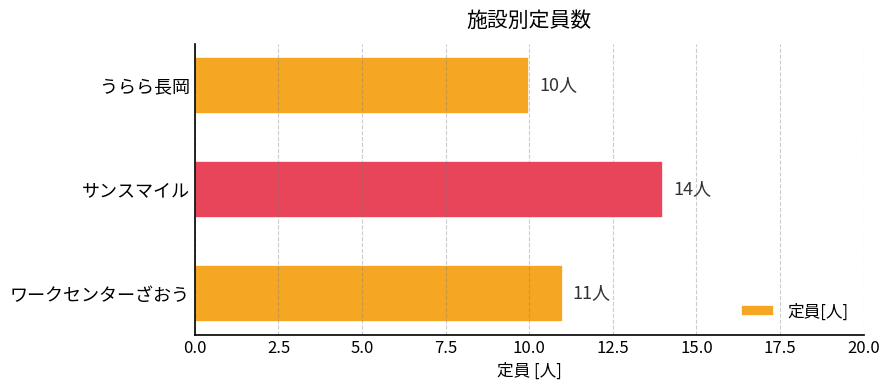

Between ワークセンターざおう and サンスマイル, which is larger?

サンスマイル